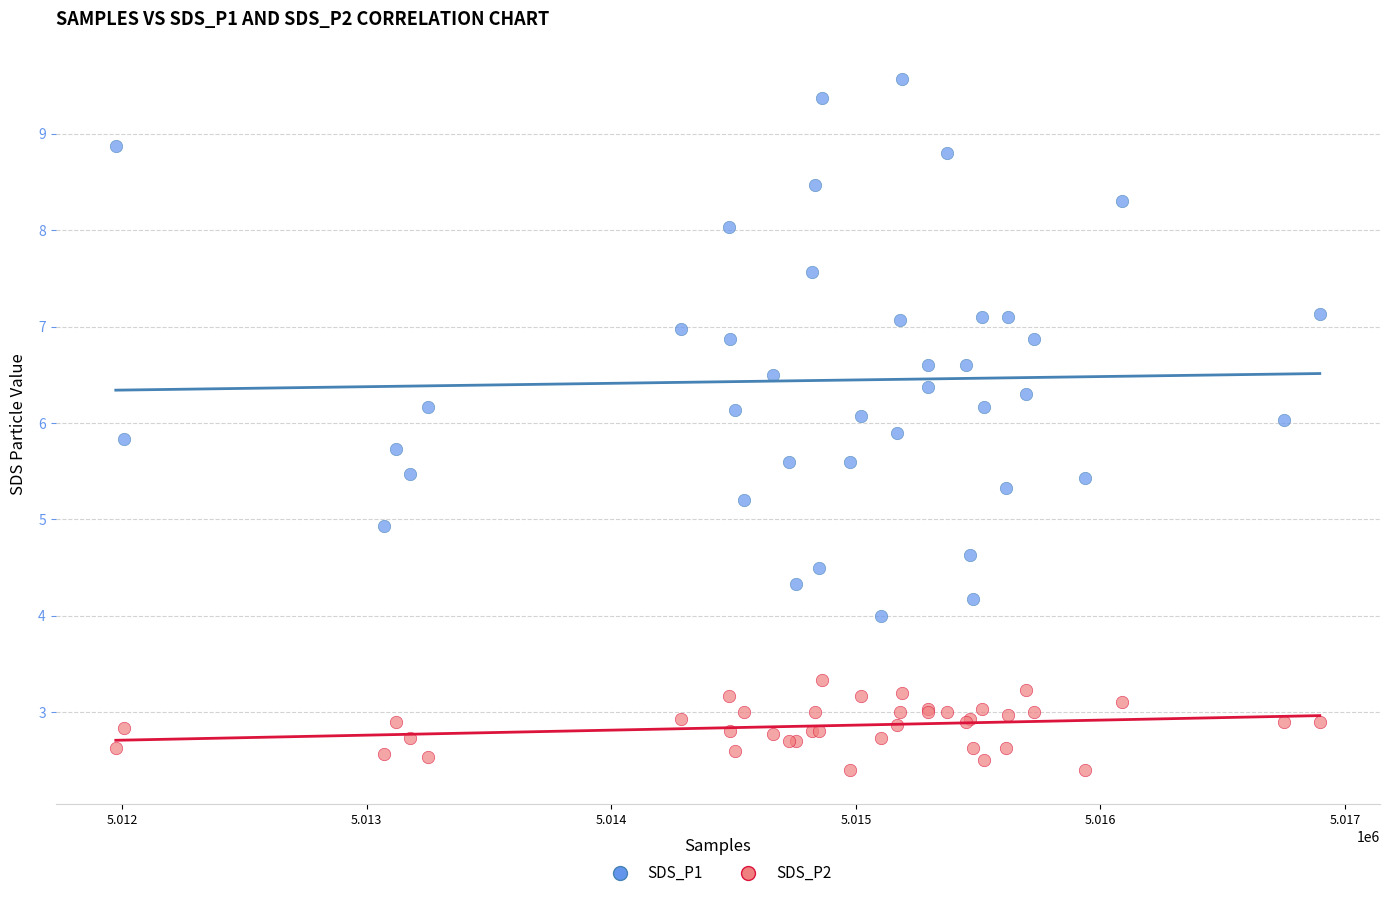

Which series reaches the maximum Y coordinate?

SDS_P1